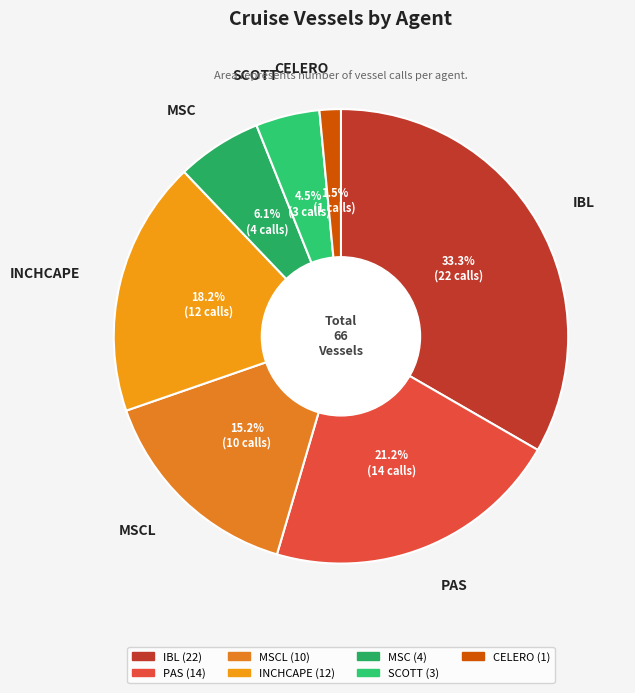

Which slice is the largest?

IBL